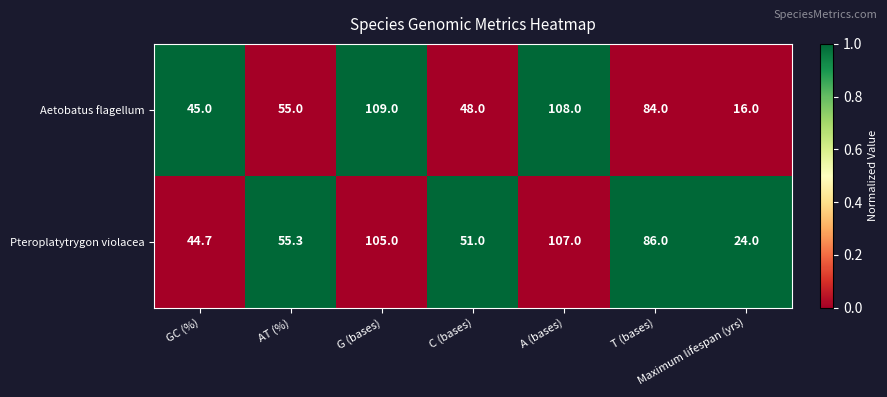

True or false: Aetobatus flagellum has a value of 159.9 at G (bases).

False